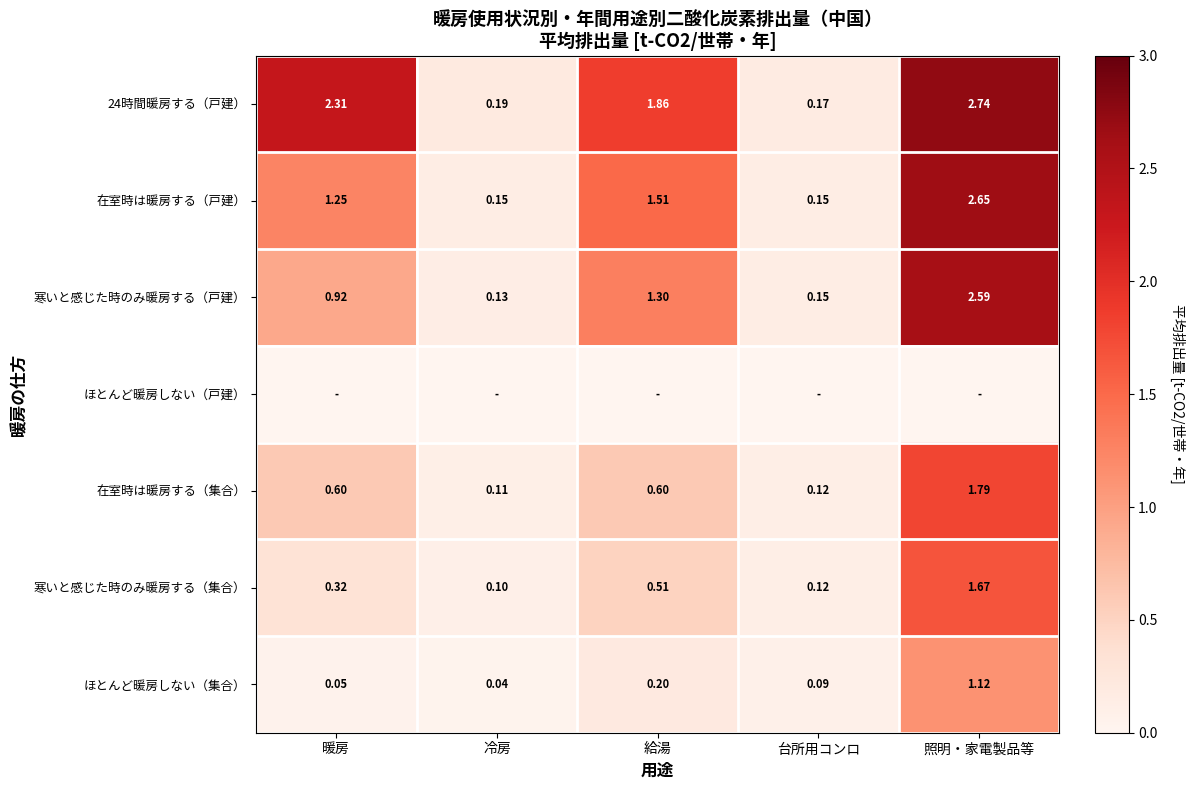

Is the value of 在室時は暖房する（戸建） at 台所用コンロ greater than the value of 寒いと感じた時のみ暖房する（戸建） at 暖房?

No